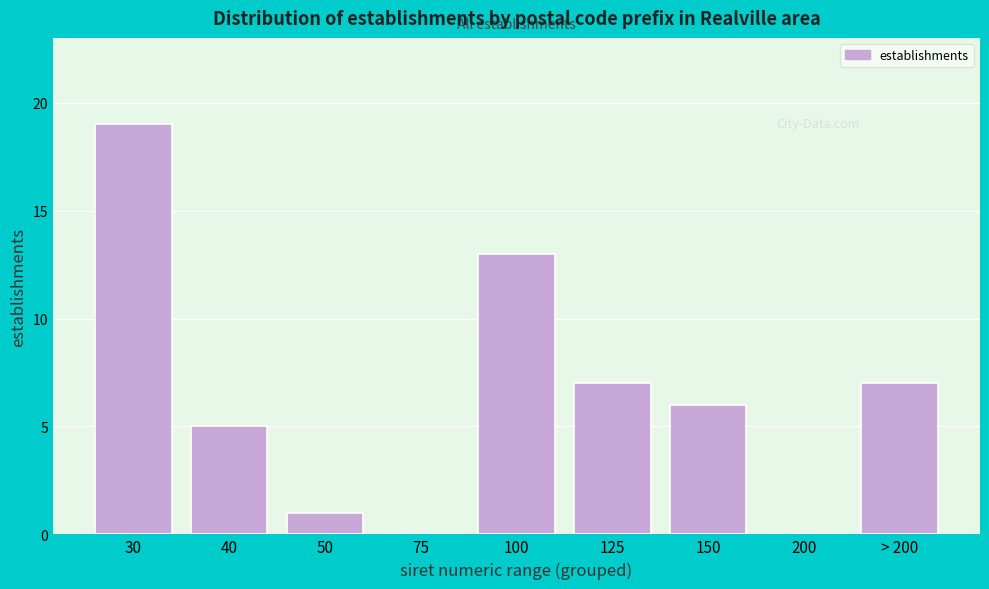

Reading left to right, what are all the values shown in this chart?

30=19	40=5	50=1	75=0	100=13	125=7	150=6	200=0	> 200=7